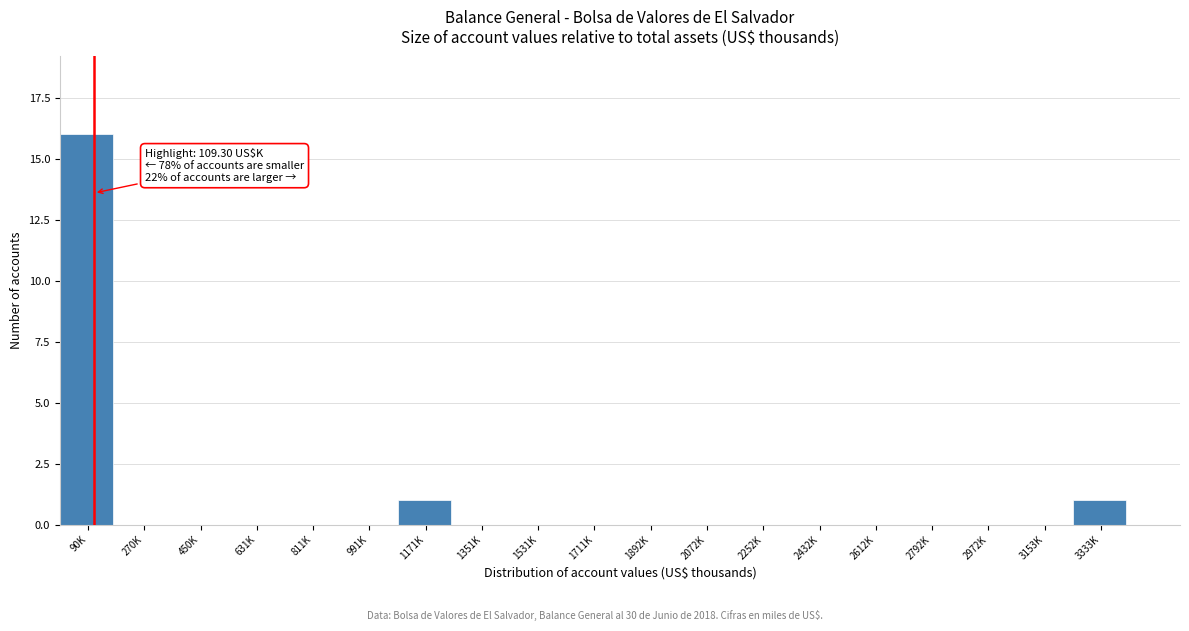

Reading left to right, list all the values displayed in this chart.

90K=16	270K=0	450K=0	631K=0	811K=0	991K=0	1171K=1	1351K=0	1531K=0	1711K=0	1892K=0	2072K=0	2252K=0	2432K=0	2612K=0	2792K=0	2972K=0	3153K=0	3333K=1